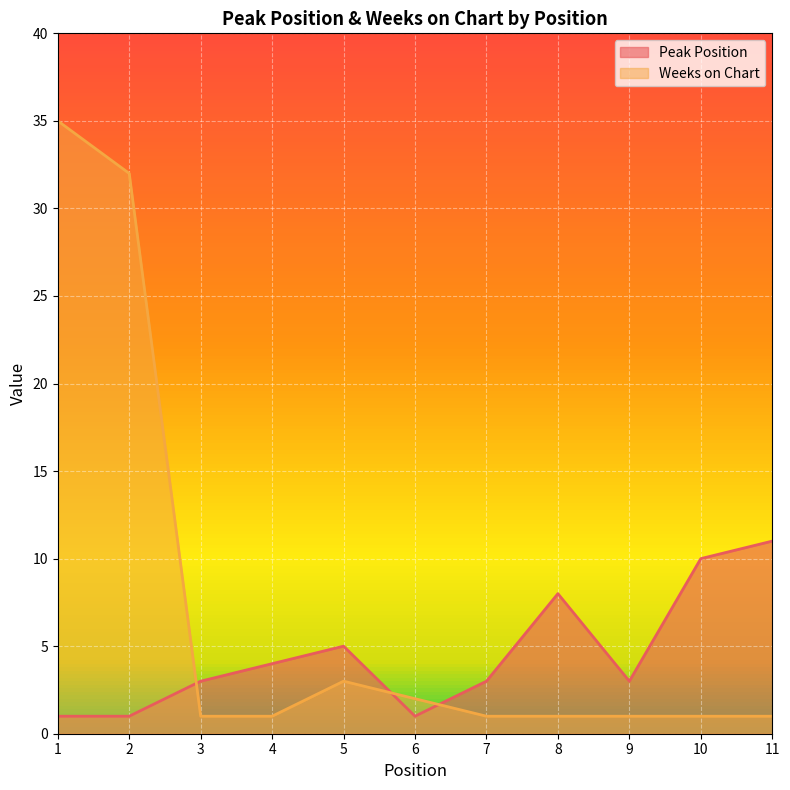

Is it true that Peak Position equals 1 at 6?

True